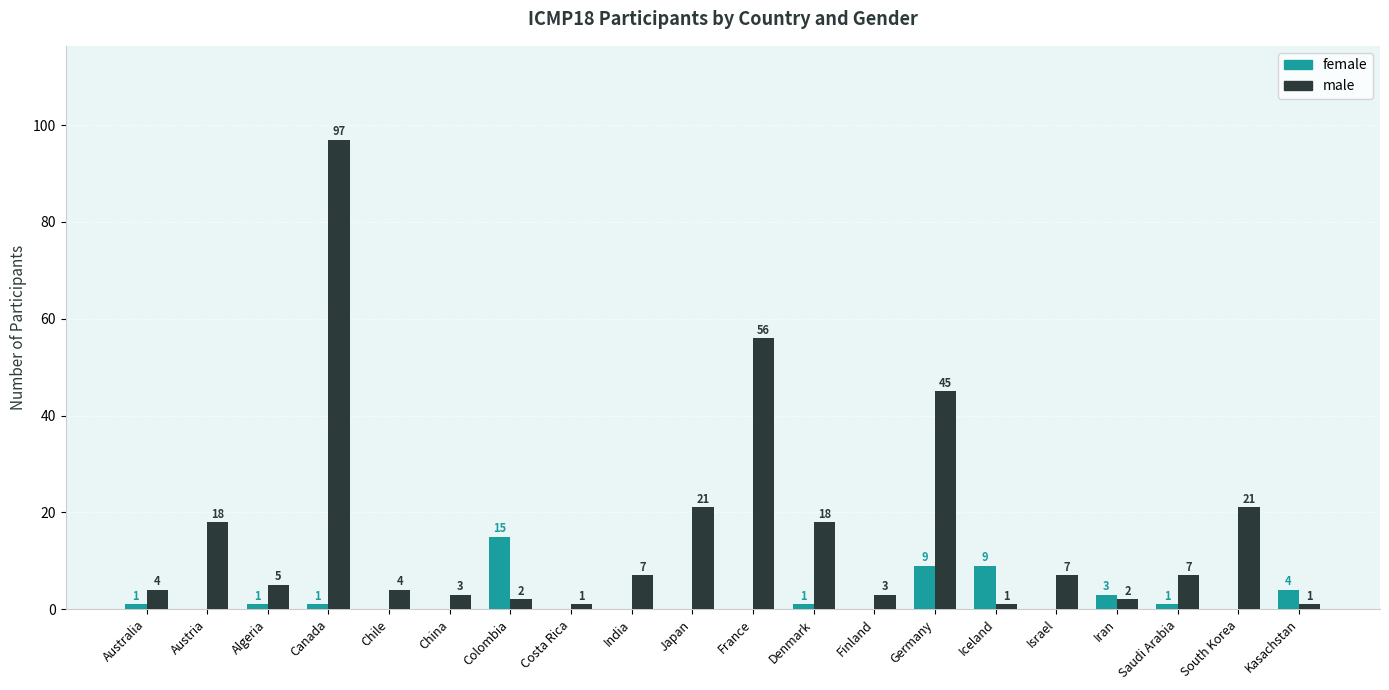

What are all the series names shown in the legend?

female, male